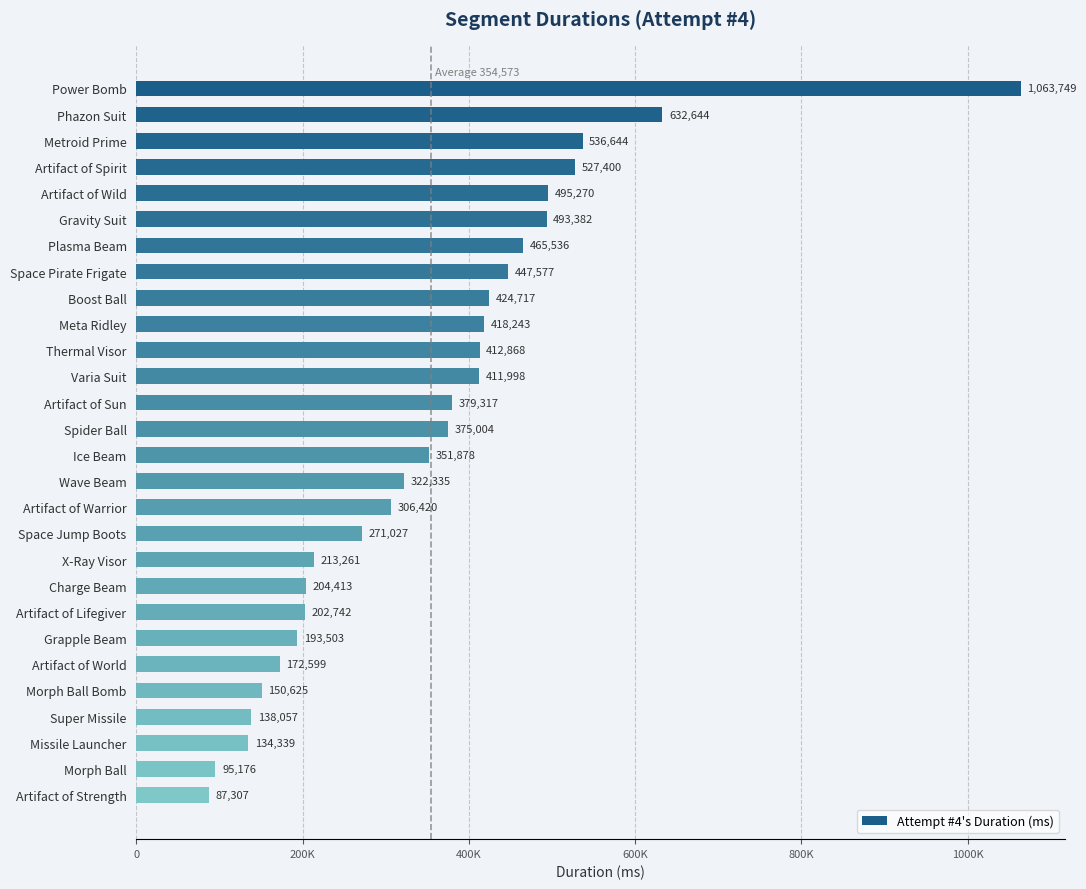

List the labels in order of value, largest first.

Power Bomb, Phazon Suit, Metroid Prime, Artifact of Spirit, Artifact of Wild, Gravity Suit, Plasma Beam, Space Pirate Frigate, Boost Ball, Meta Ridley, Thermal Visor, Varia Suit, Artifact of Sun, Spider Ball, Ice Beam, Wave Beam, Artifact of Warrior, Space Jump Boots, X-Ray Visor, Charge Beam, Artifact of Lifegiver, Grapple Beam, Artifact of World, Morph Ball Bomb, Super Missile, Missile Launcher, Morph Ball, Artifact of Strength